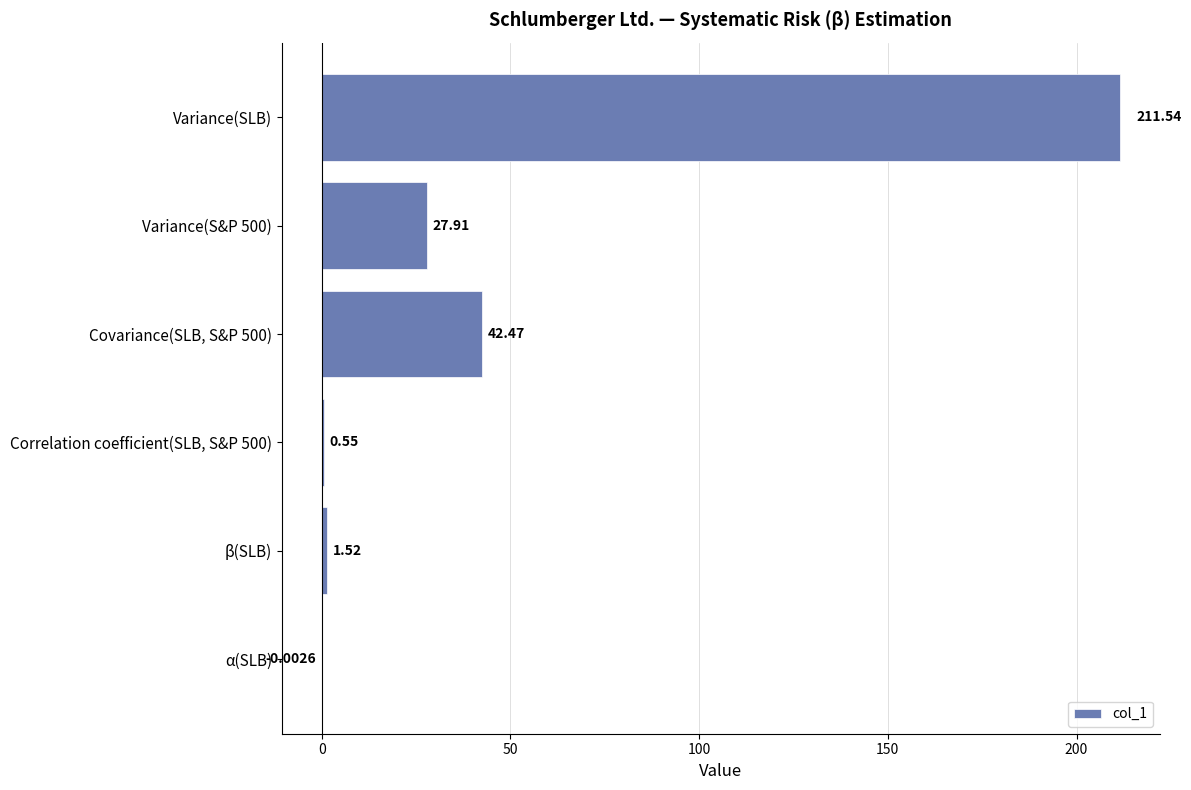

Which category has the highest value across all series?

Variance(SLB)